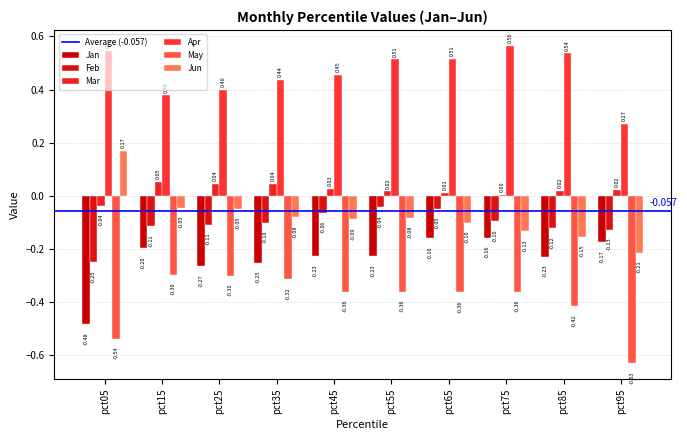

Reading left to right, list all the values displayed in this chart.

Jan: pct05=-0.5	pct15=-0.2	pct25=-0.3	pct35=-0.3	pct45=-0.2	pct55=-0.2	pct65=-0.2	pct75=-0.2	pct85=-0.2	pct95=-0.2
Feb: pct05=-0.3	pct15=-0.1	pct25=-0.1	pct35=-0.1	pct45=-0.1	pct55=-0.0	pct65=-0.1	pct75=-0.1	pct85=-0.1	pct95=-0.1
Mar: pct05=-0.0	pct15=0.1	pct25=0.0	pct35=0.0	pct45=0.0	pct55=0.0	pct65=0.0	pct75=0.0	pct85=0.0	pct95=0.0
Apr: pct05=0.5	pct15=0.4	pct25=0.4	pct35=0.4	pct45=0.5	pct55=0.5	pct65=0.5	pct75=0.6	pct85=0.5	pct95=0.3
May: pct05=-0.5	pct15=-0.3	pct25=-0.3	pct35=-0.3	pct45=-0.4	pct55=-0.4	pct65=-0.4	pct75=-0.4	pct85=-0.4	pct95=-0.6
Jun: pct05=0.2	pct15=-0.0	pct25=-0.0	pct35=-0.1	pct45=-0.1	pct55=-0.1	pct65=-0.1	pct75=-0.1	pct85=-0.2	pct95=-0.2